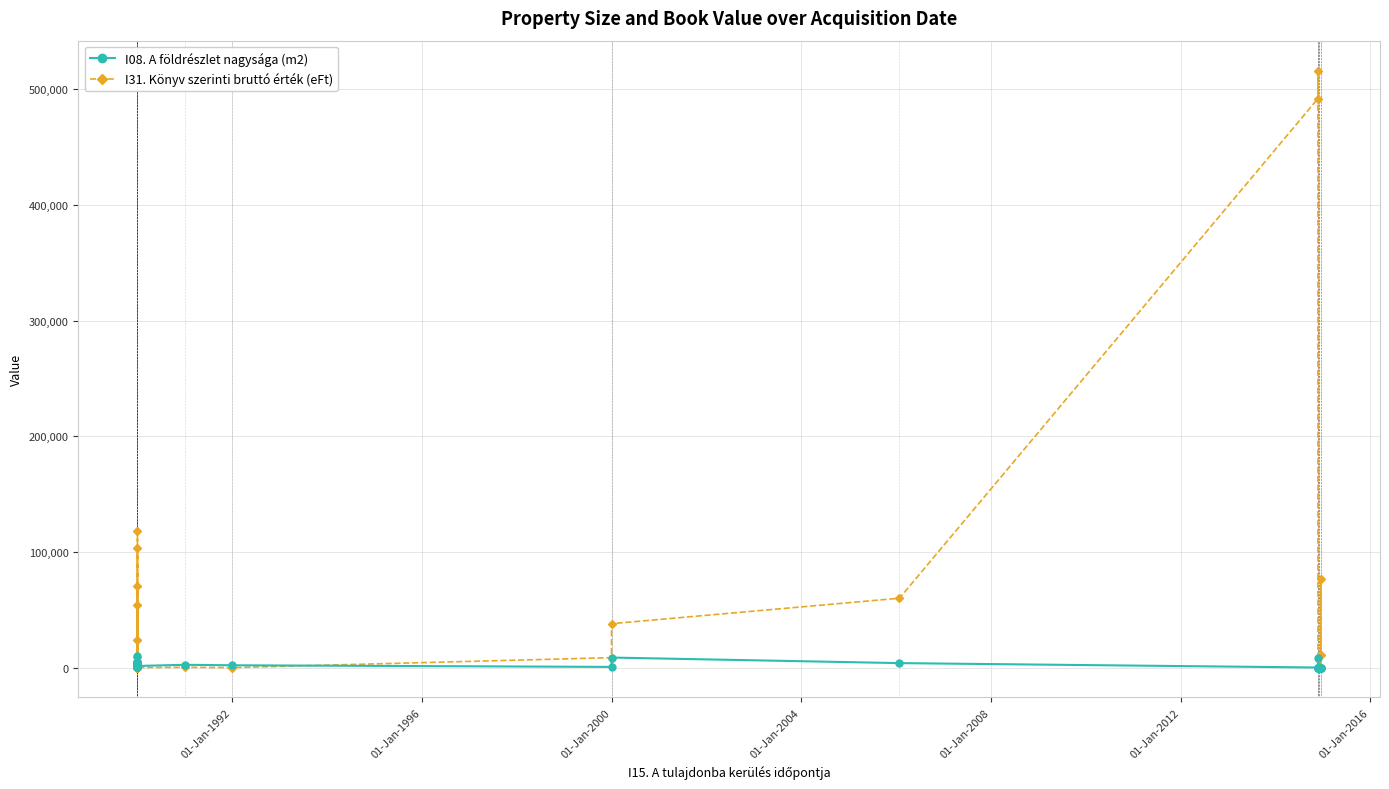

Which series has the largest range (max minus min)?

I31. Könyv szerinti bruttó érték (eFt)